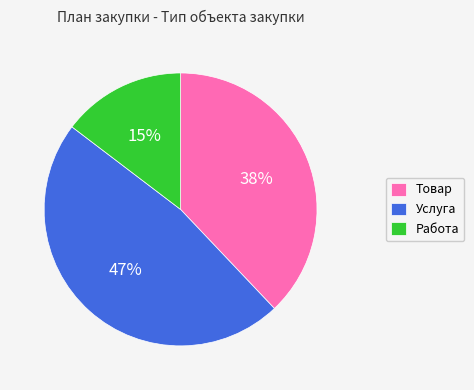

Which slice is the largest?

Услуга